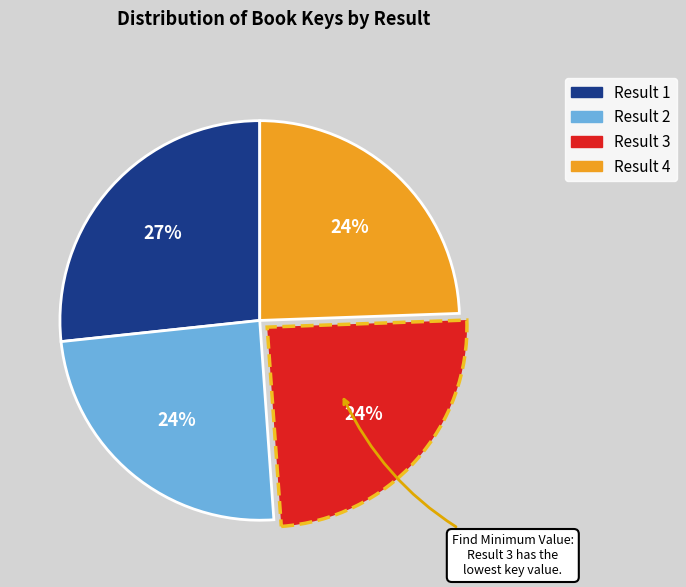

To the nearest percent, what is the average slice percentage?

25%